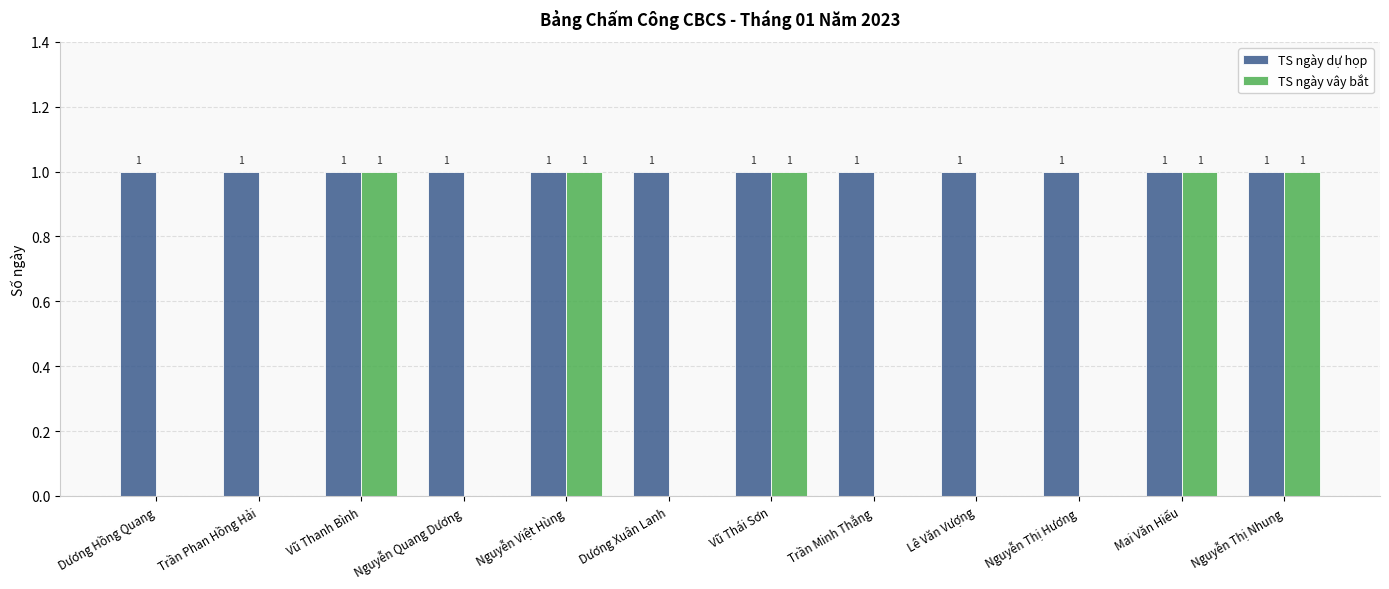

Which series changed the most between Vũ Thái Sơn and Lê Văn Vượng?

TS ngày vây bắt